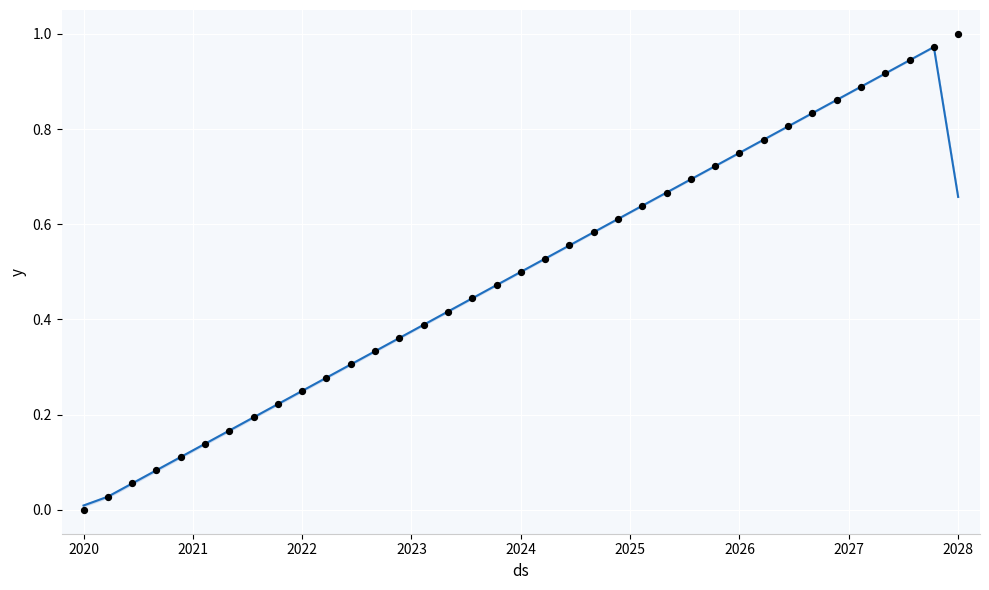

Which series contains the highest Y value?

actual